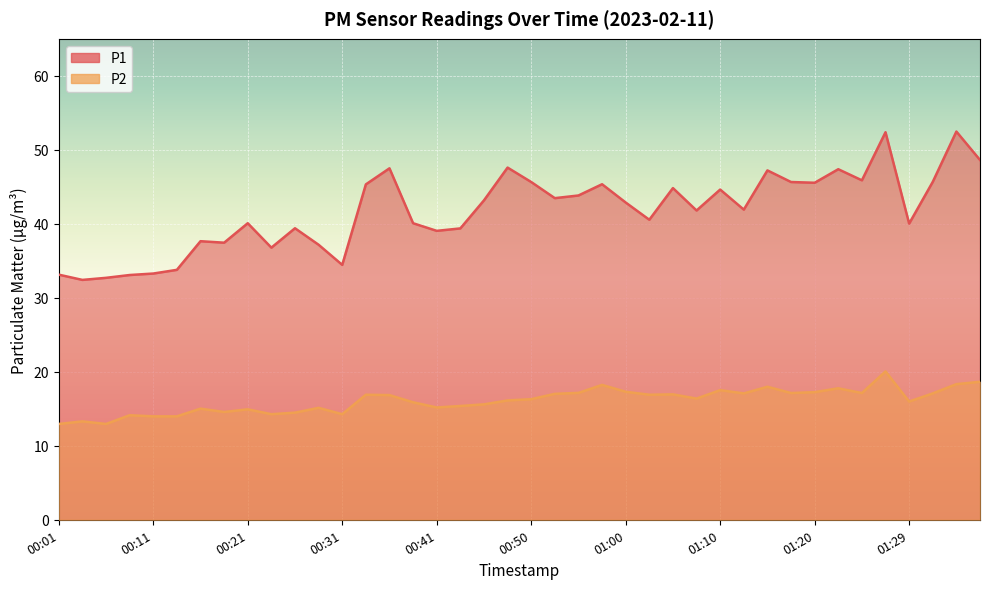

Reading left to right, what are all the values shown in this chart?

P1: 33.1	32.4	32.7	33.1	33.3	33.8	37.6	37.5	40.1	36.8	39.4	37.2	34.5	45.3	47.5	40.1	39.0	39.4	43.2	47.6	45.6	43.5	43.8	45.4	42.9	40.5	44.8	41.8	44.6	41.9	47.2	45.6	45.5	47.4	45.9	52.4	40.0	45.7	52.5	48.6
P2: 12.9	13.3	12.9	14.1	14.0	14.0	15.0	14.6	14.9	14.3	14.5	15.1	14.3	16.9	16.9	15.9	15.2	15.4	15.6	16.1	16.3	17.0	17.1	18.2	17.3	16.9	16.9	16.4	17.5	17.1	18.0	17.1	17.2	17.8	17.1	20.1	16.0	17.1	18.3	18.6